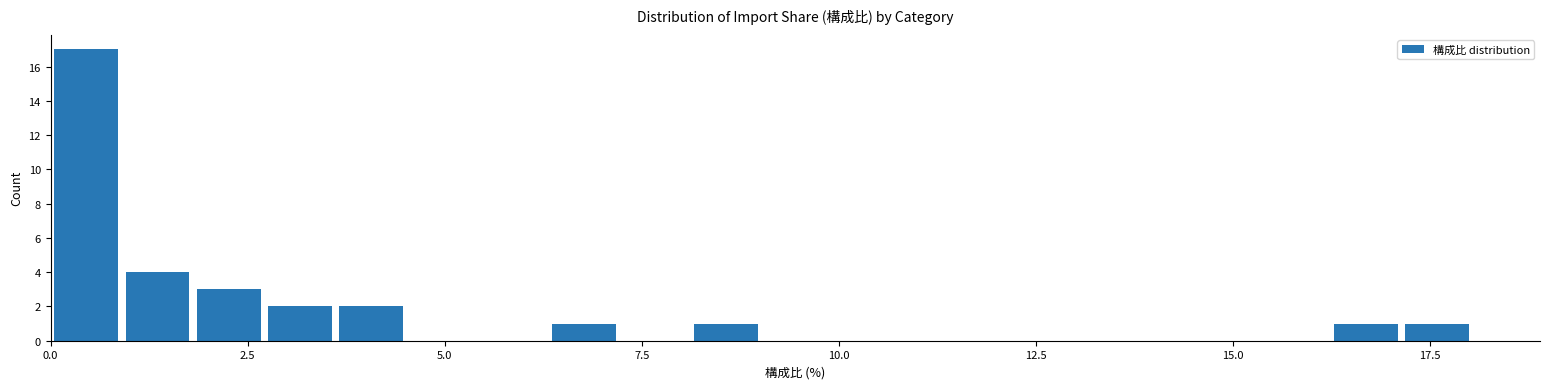

Read against the x-axis, roughly where is the centre of the tallest bar?

0.5